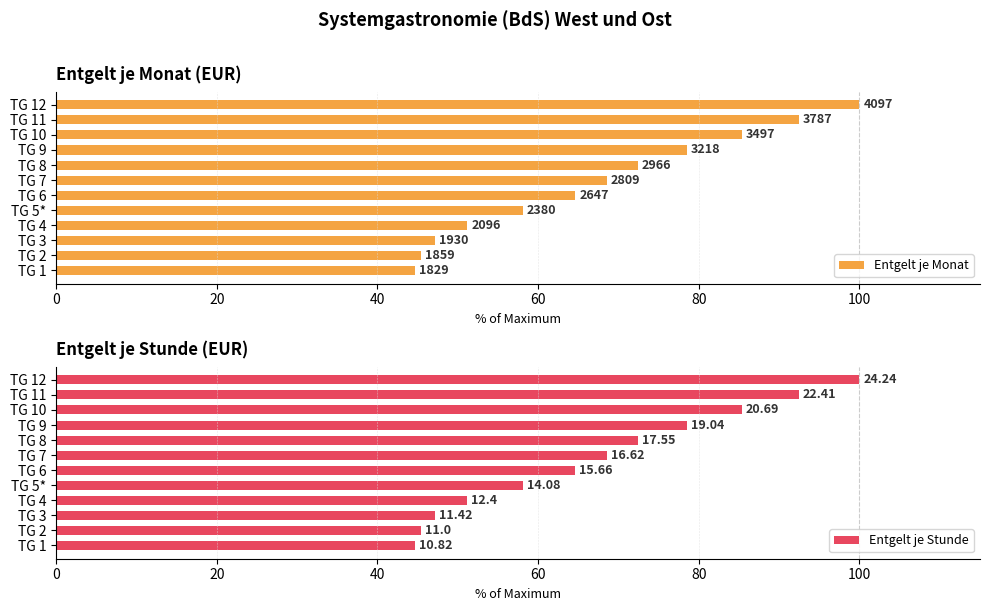

How many bars are there in total?

24